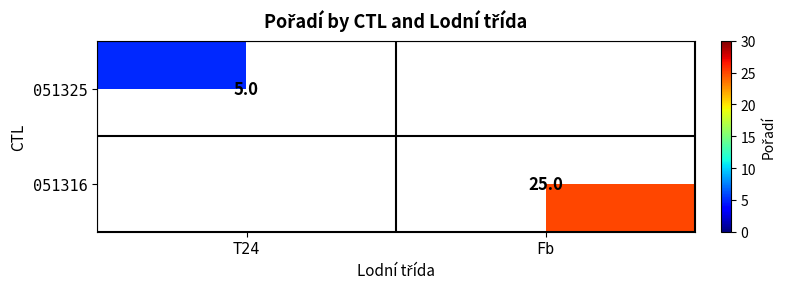

The value of 051325 at T24 is 8. True or false?

False